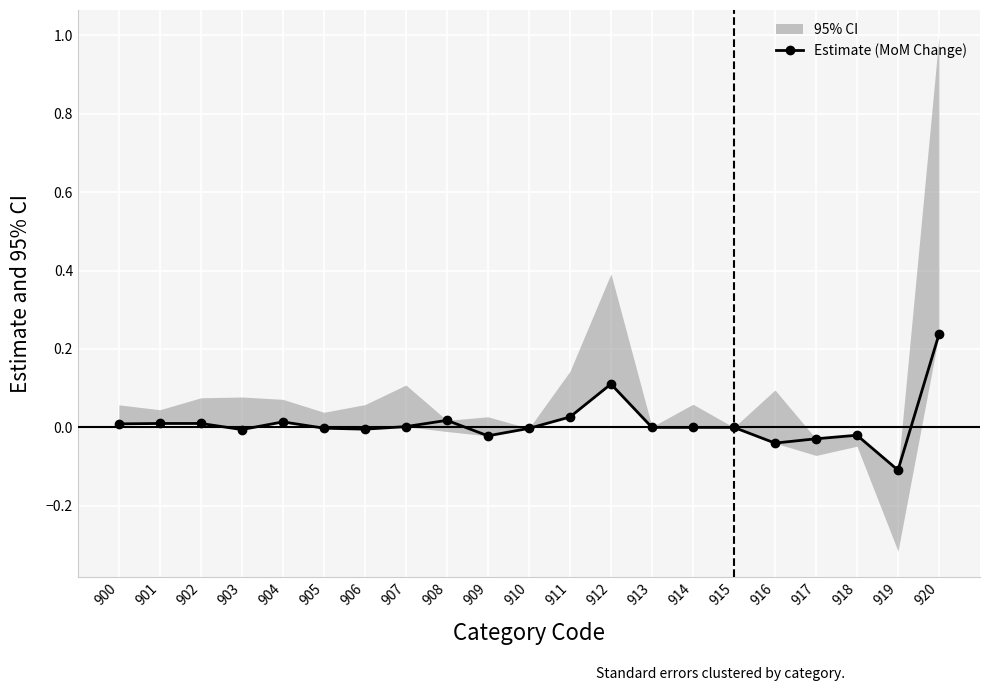

Reading right to left, list all the values displayed in this chart.

0.2	-0.1	-0.0	-0.0	-0.0	0.0	0.0	0.0	0.1	0.0	-0.0	-0.0	0.0	0.0	-0.0	-0.0	0.0	-0.0	0.0	0.0	0.0